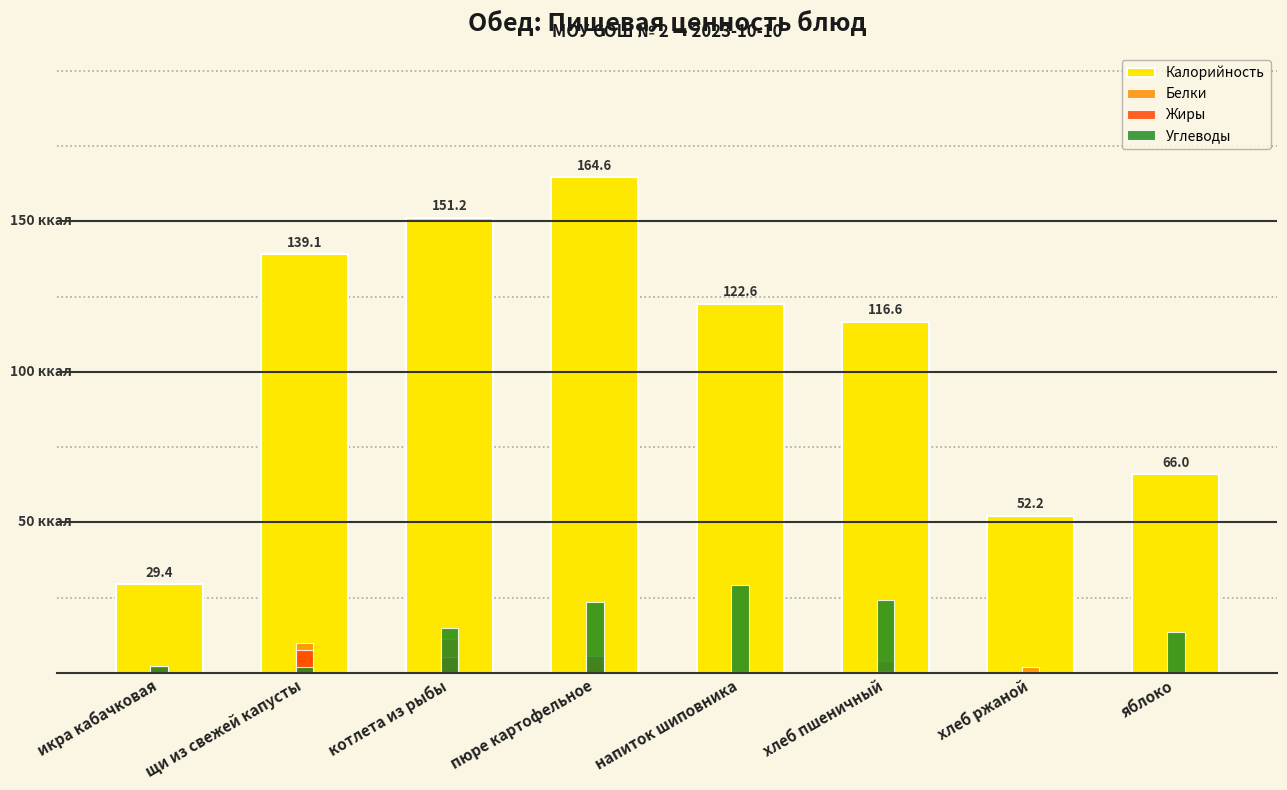

What position from the right is хлеб ржаной?

2